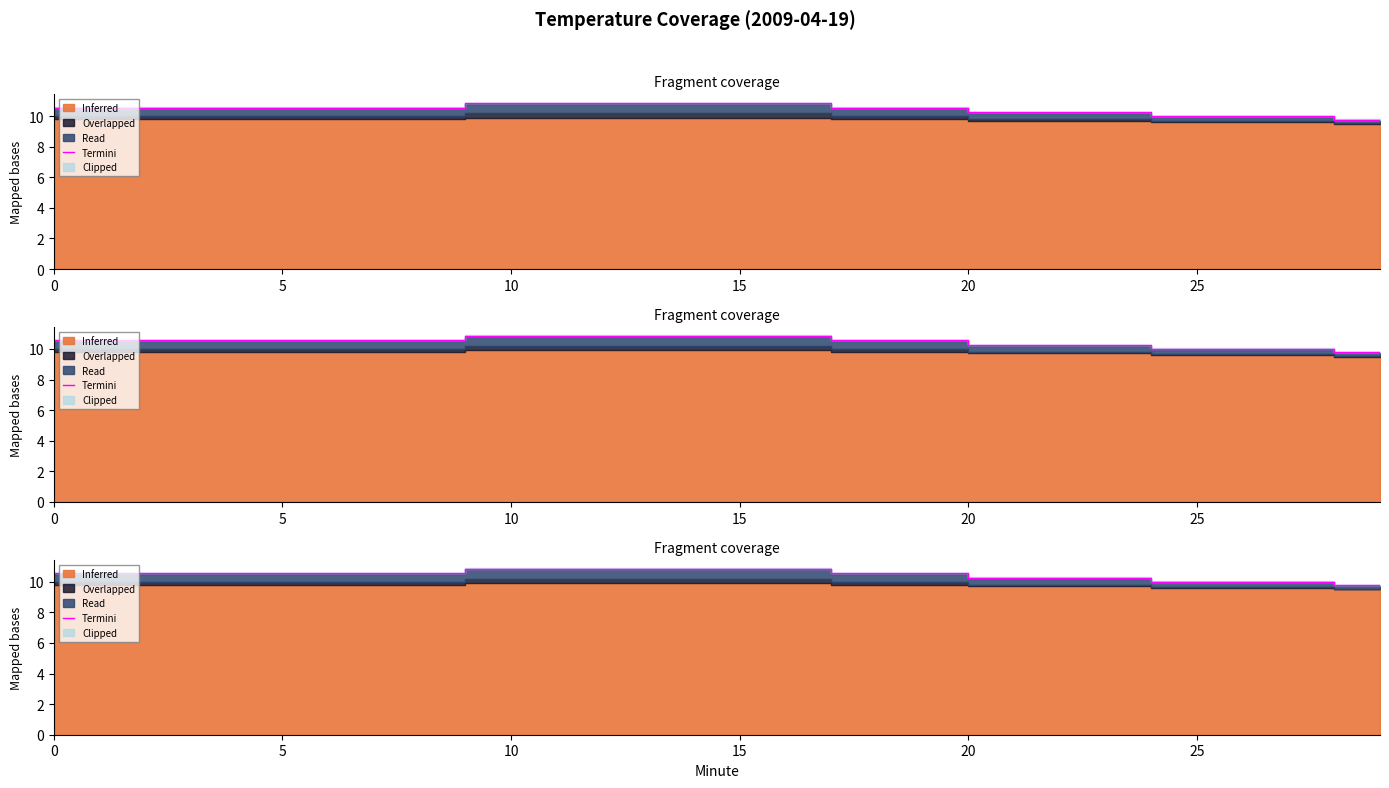

Which has a higher value, 27 or 26?

27